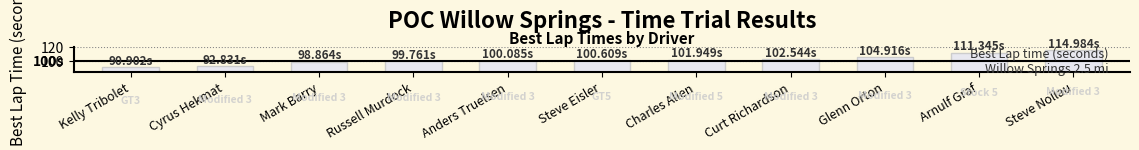

What is the ratio of the value at Kelly Tribolet to the value at Steve Eisler?

0.9